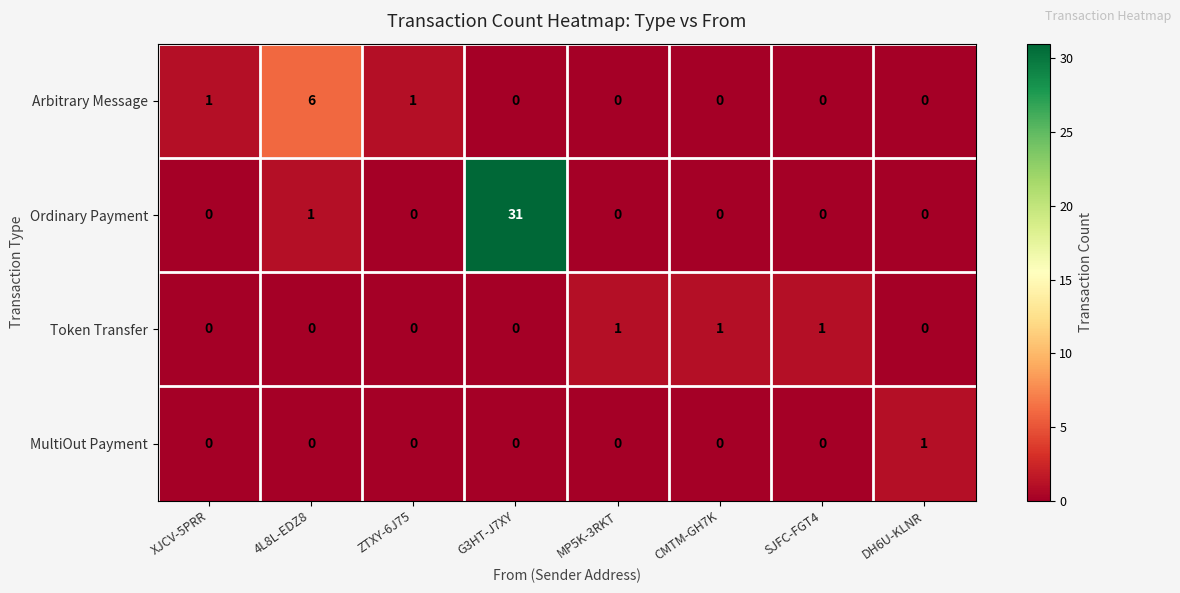

What is the total value across all series at DH6U-KLNR?

1